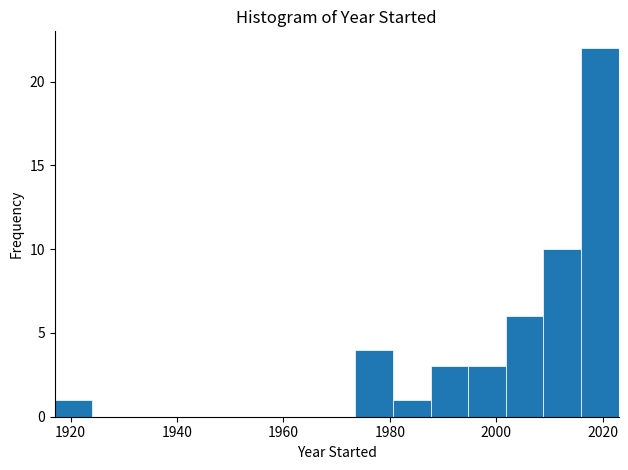

Around what value on the x-axis is the tallest bar? Give the approximate position of its centre, as read against the axis.

2020